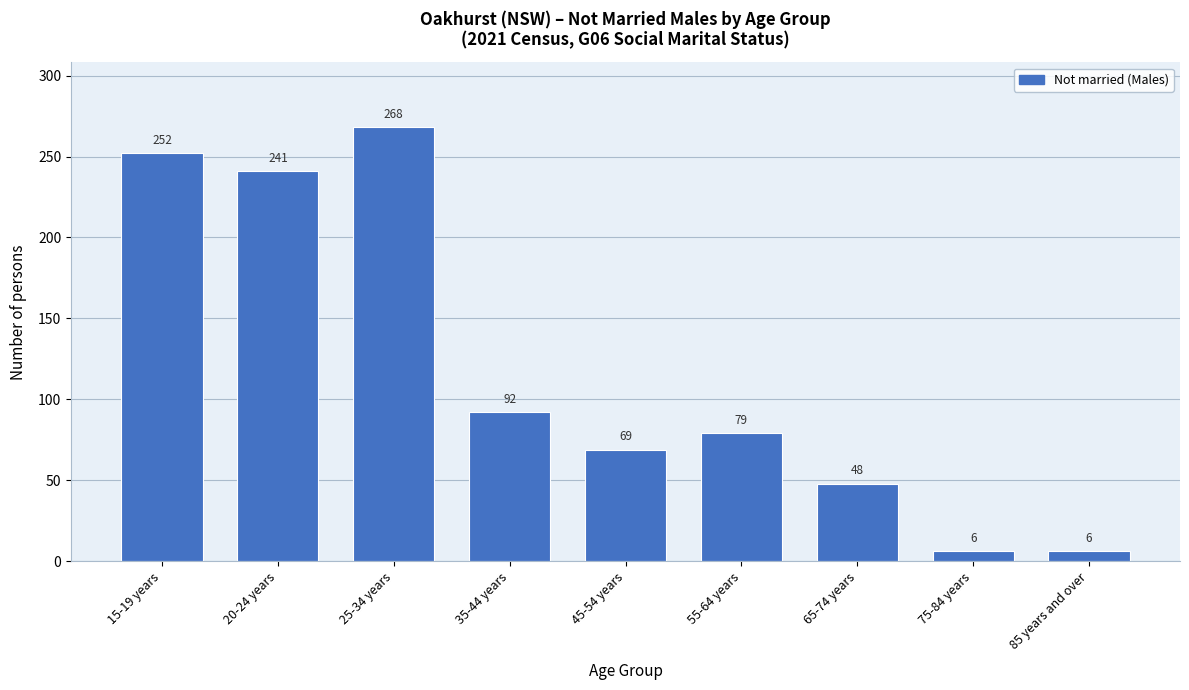

Reading right to left, extract all data points from this chart.

85 years and over=6	75-84 years=6	65-74 years=48	55-64 years=79	45-54 years=69	35-44 years=92	25-34 years=268	20-24 years=241	15-19 years=252